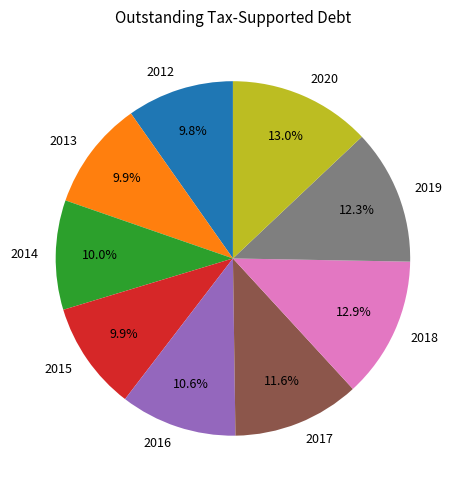

What is the ratio of the value at 2013 to the value at 2020?

0.8